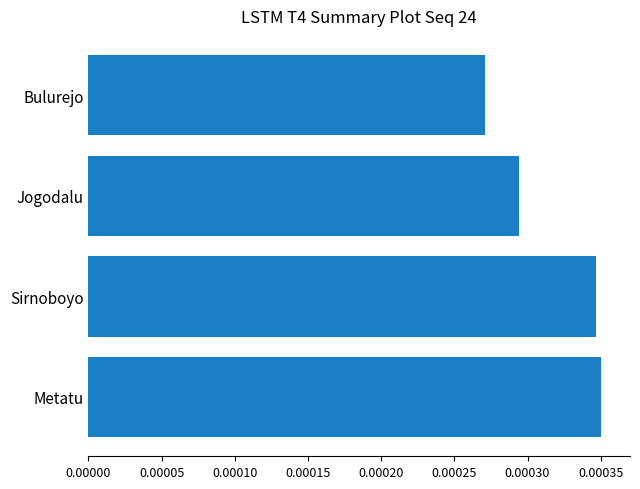

List the labels in order of value, largest first.

Metatu, Sirnoboyo, Jogodalu, Bulurejo